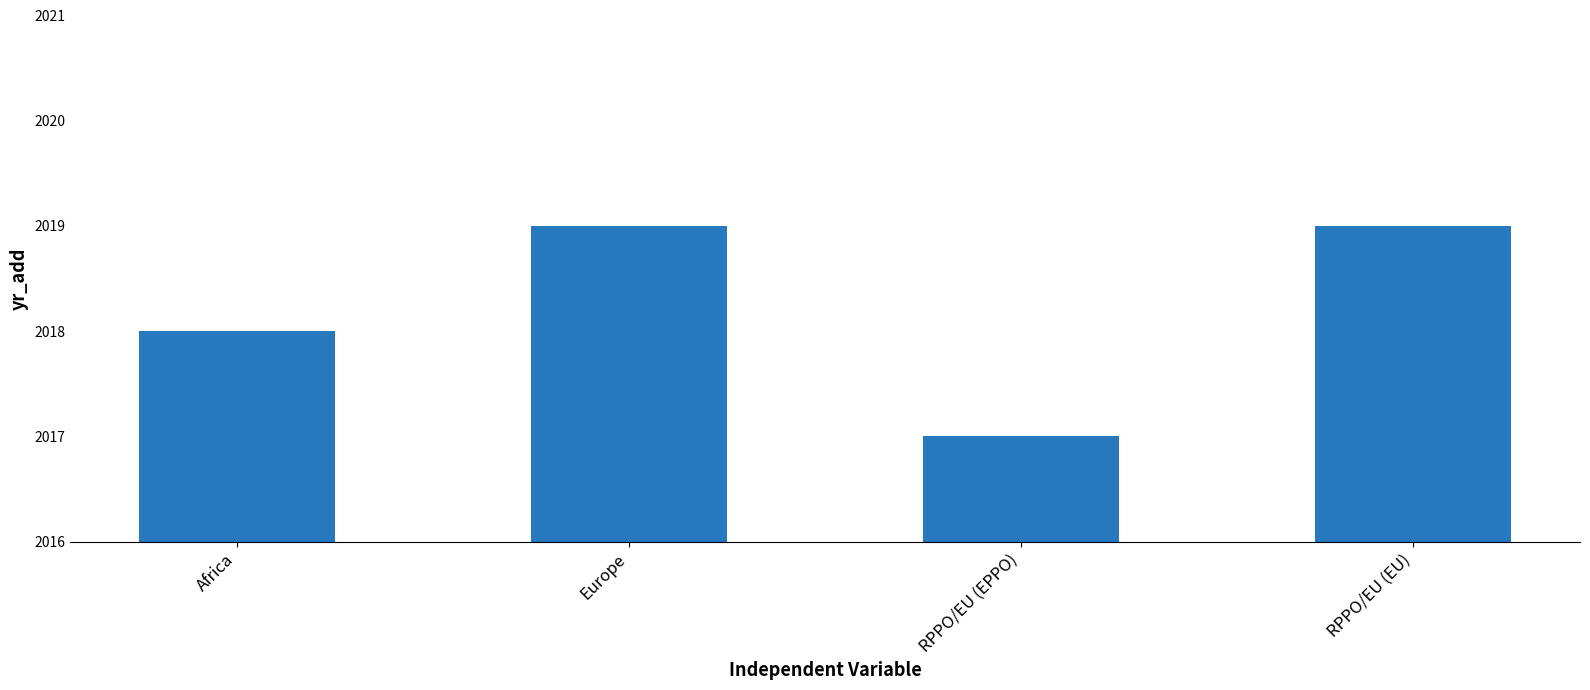

Is it true that the value at Africa is 2018?

True